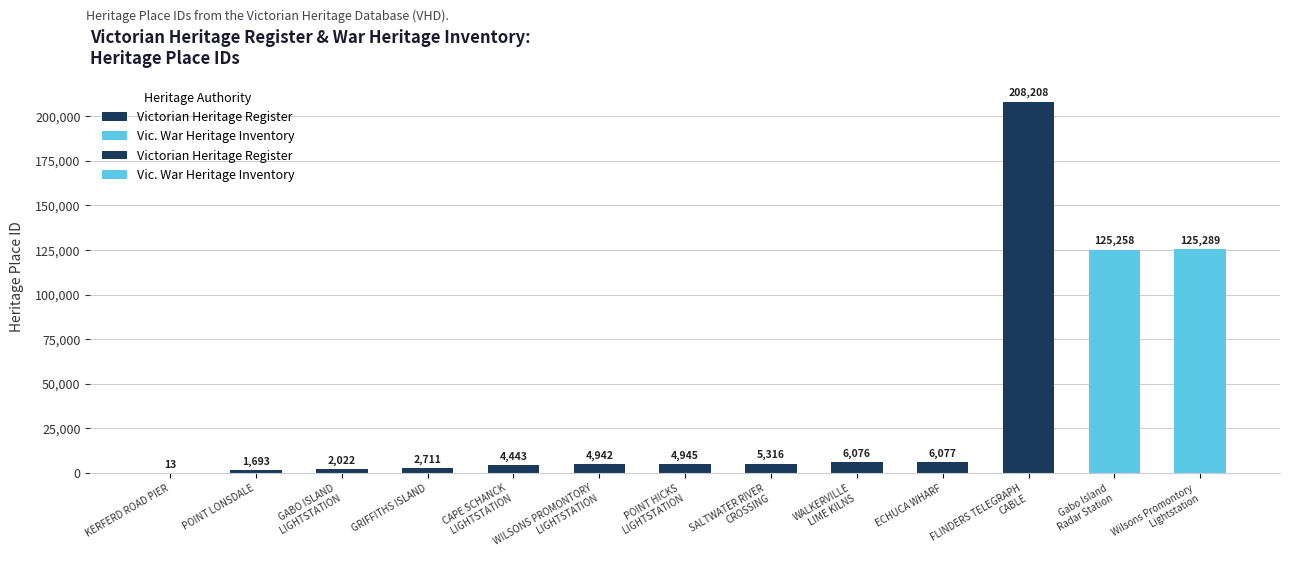

The chart shows a value of 2022 at GABO ISLAND LIGHTSTATION. True or false?

True